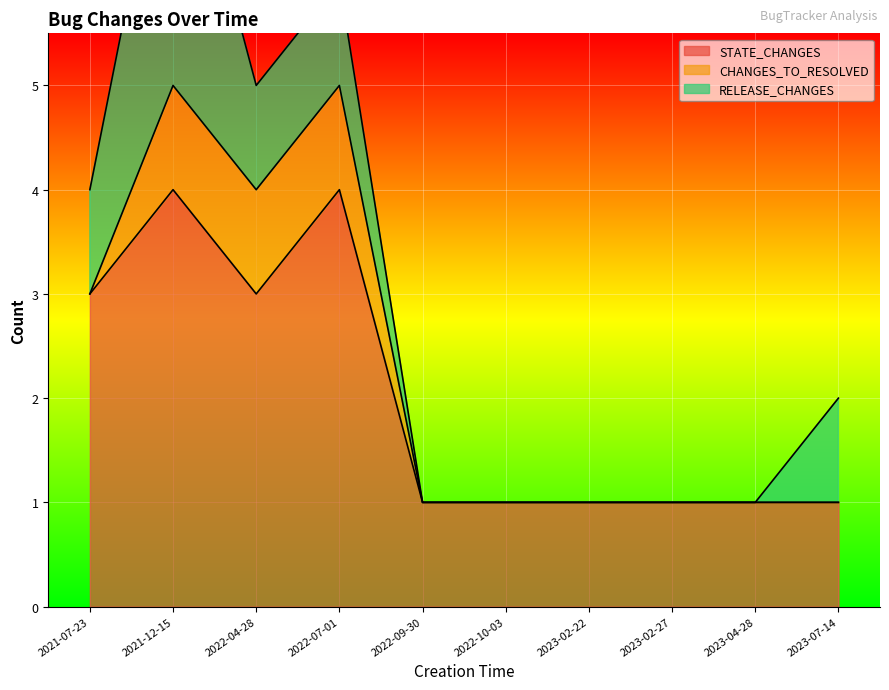

Which series has the widest spread of values?

STATE_CHANGES